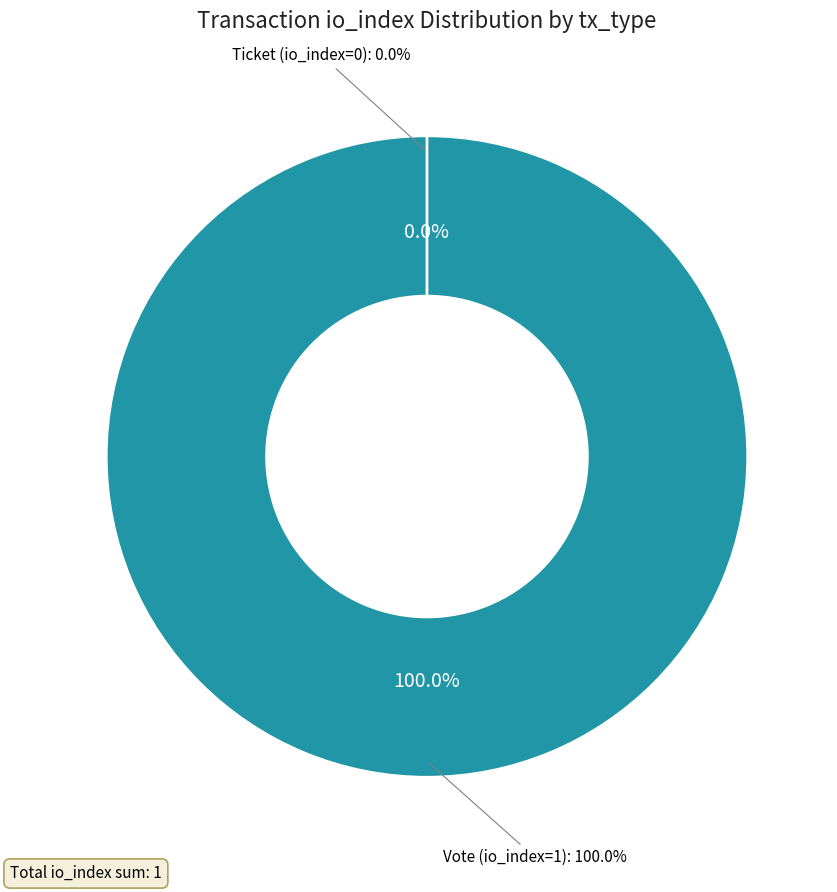

What is the smallest slice in the pie chart?

Ticket (io_index=0)